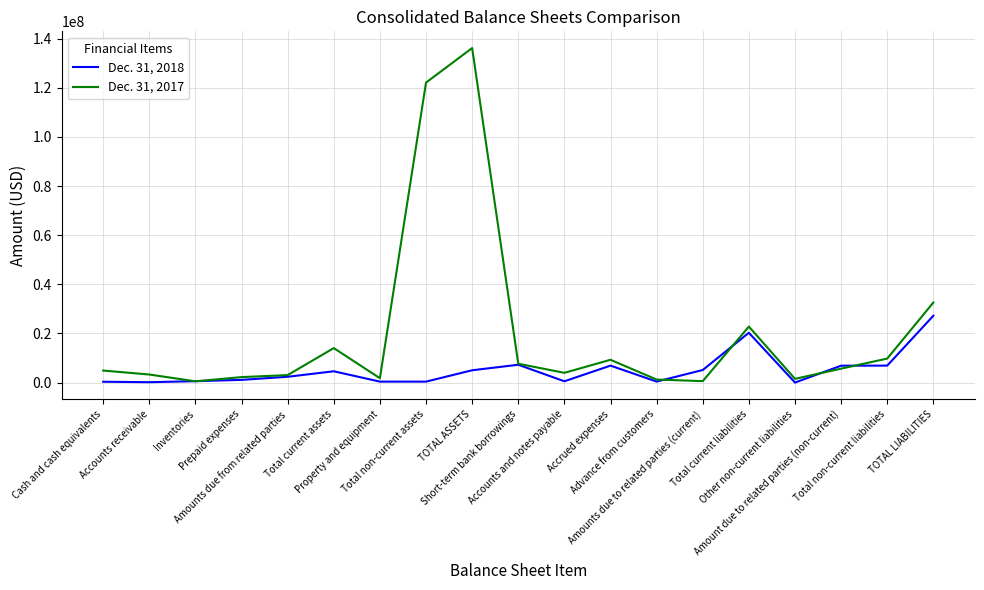

How many lines are shown in the chart?

2